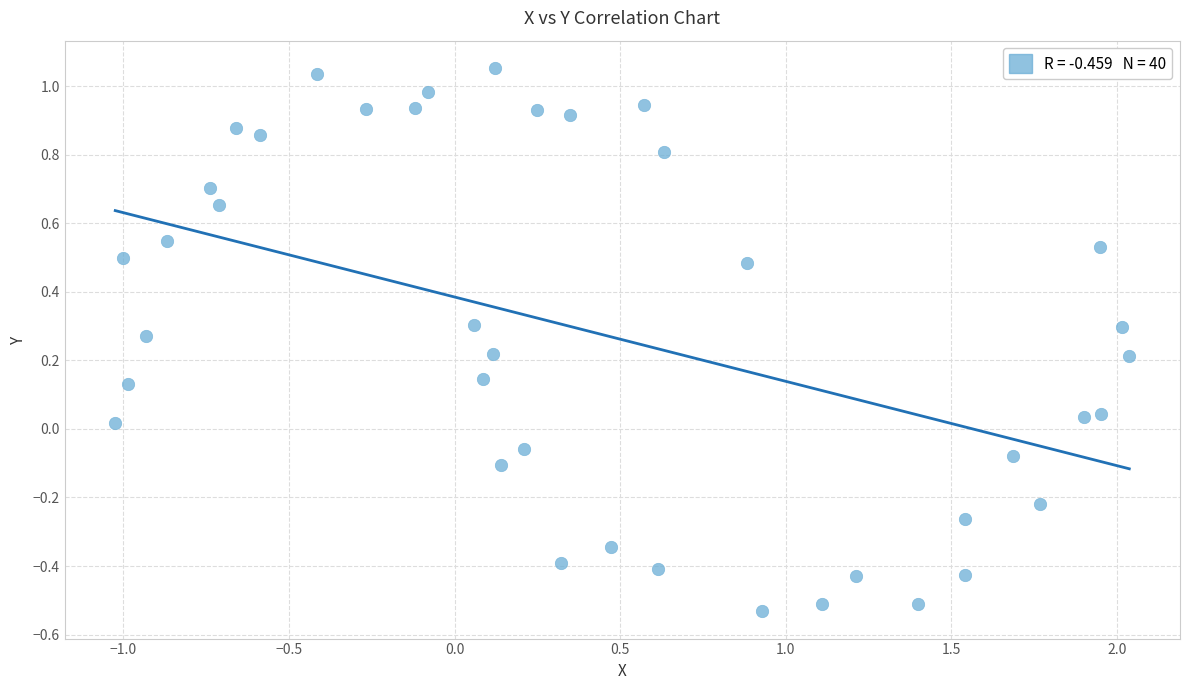

What is the range of Y values (max minus min)?

1.6